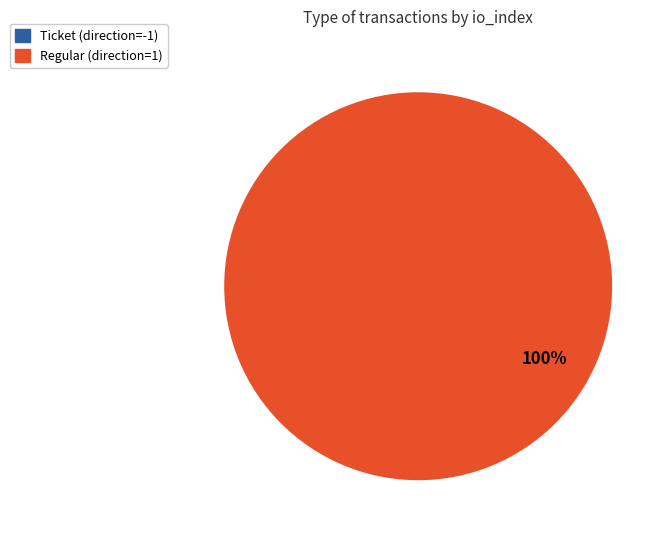

What percentage is the Regular (direction=1) slice, to the nearest percent?

100%